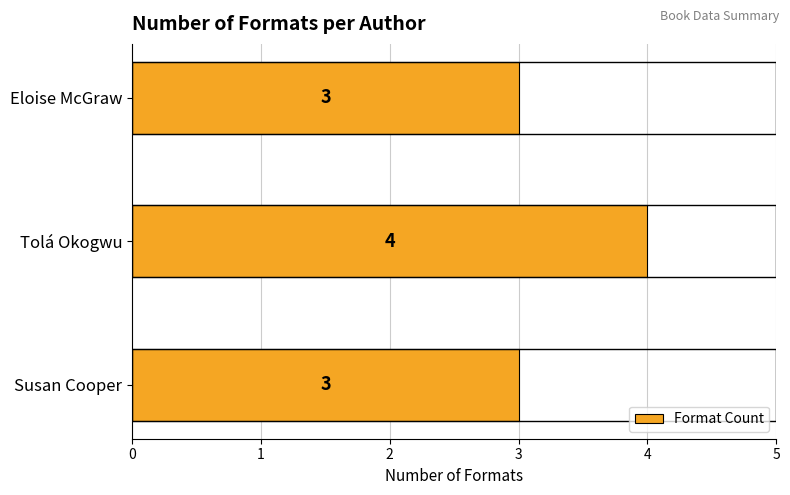

Which label corresponds to the largest value in the chart?

Tolá Okogwu